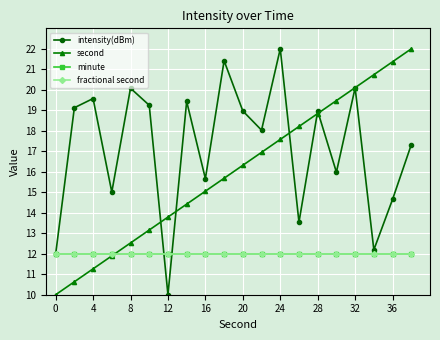

Does the chart have visible grid lines?

Yes